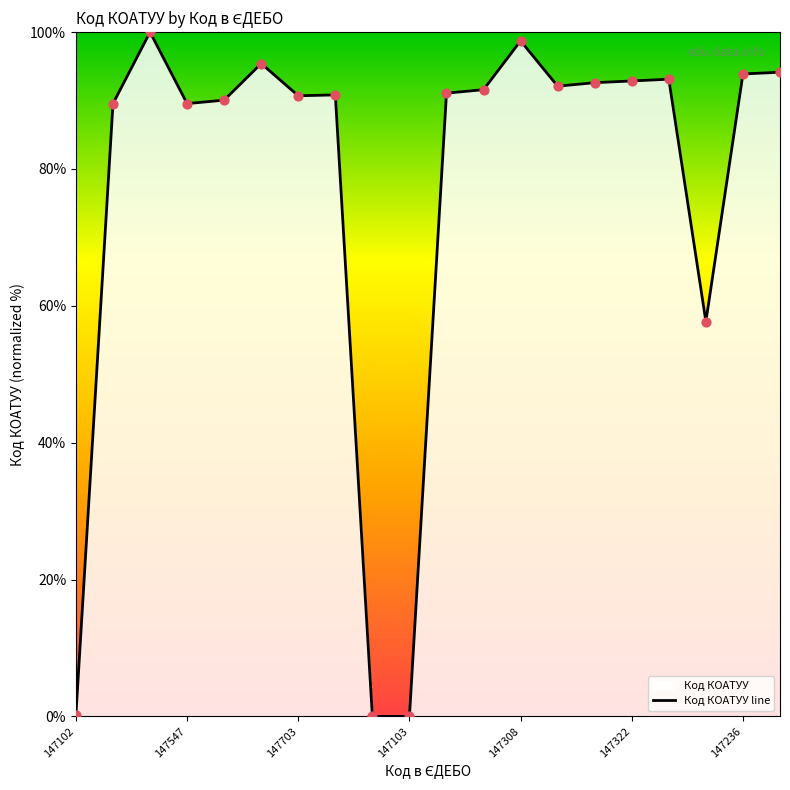

What is the change in value from 147147 to 147234?

+93.1